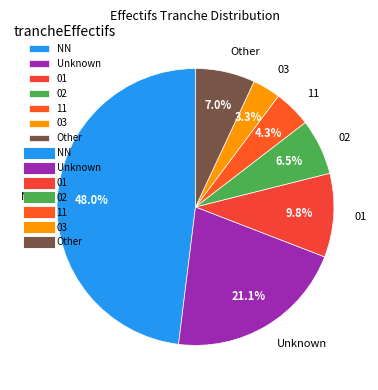

What is the largest slice in the pie chart?

NN